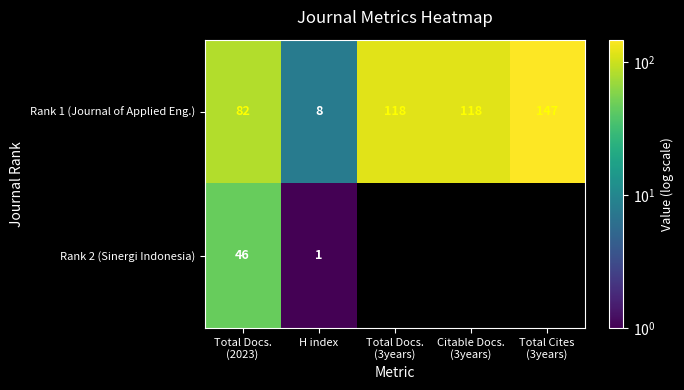

At which label does Rank 1 (Journal of Applied Eng.) reach its minimum?

H index